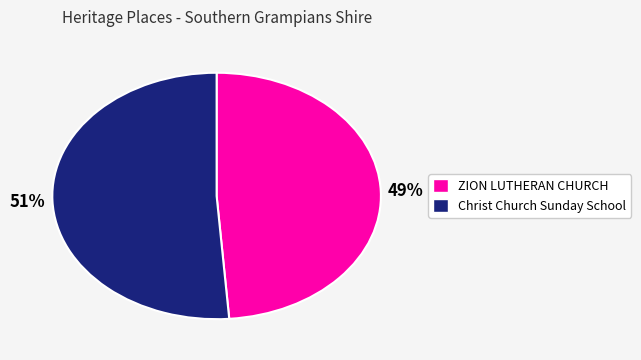

Rank the categories by value from highest to lowest.

Christ Church Sunday School, ZION LUTHERAN CHURCH